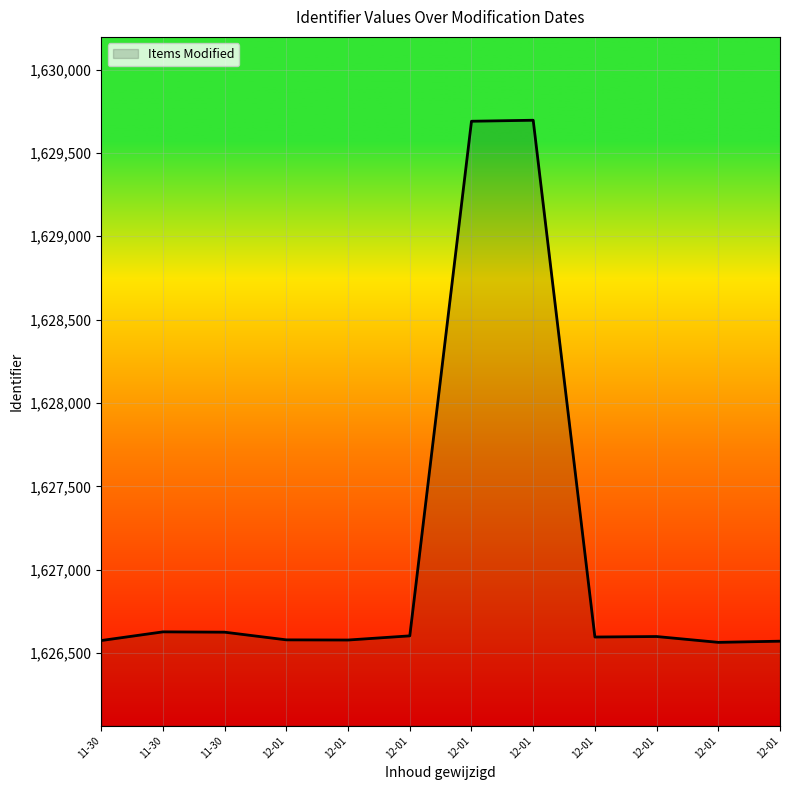

Count the number of data series in this chart.

1